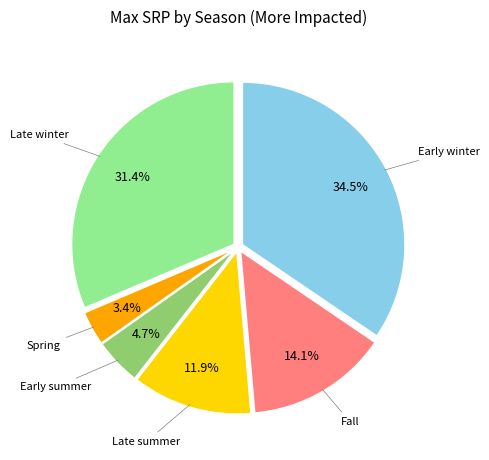

To the nearest percent, what is the average slice percentage?

17%